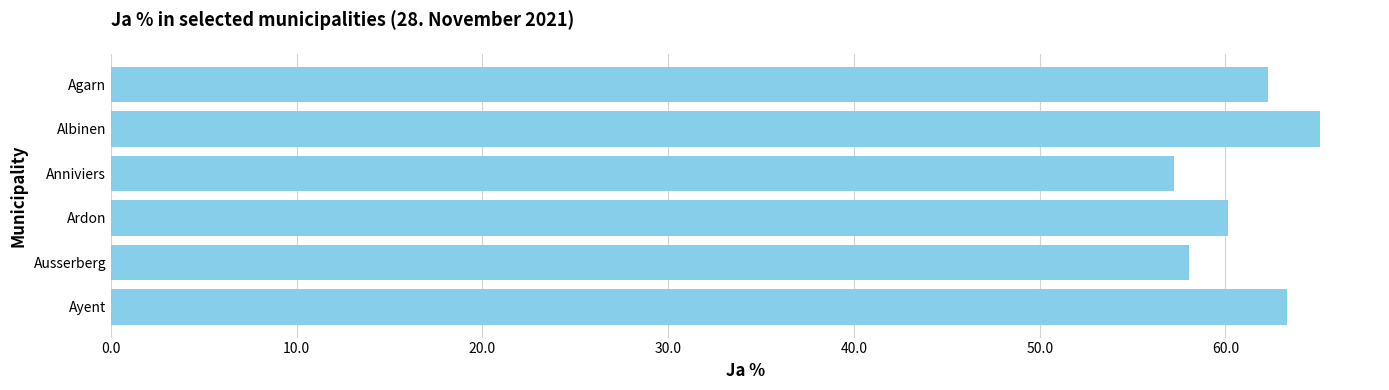

What position from the top is Ausserberg?

5